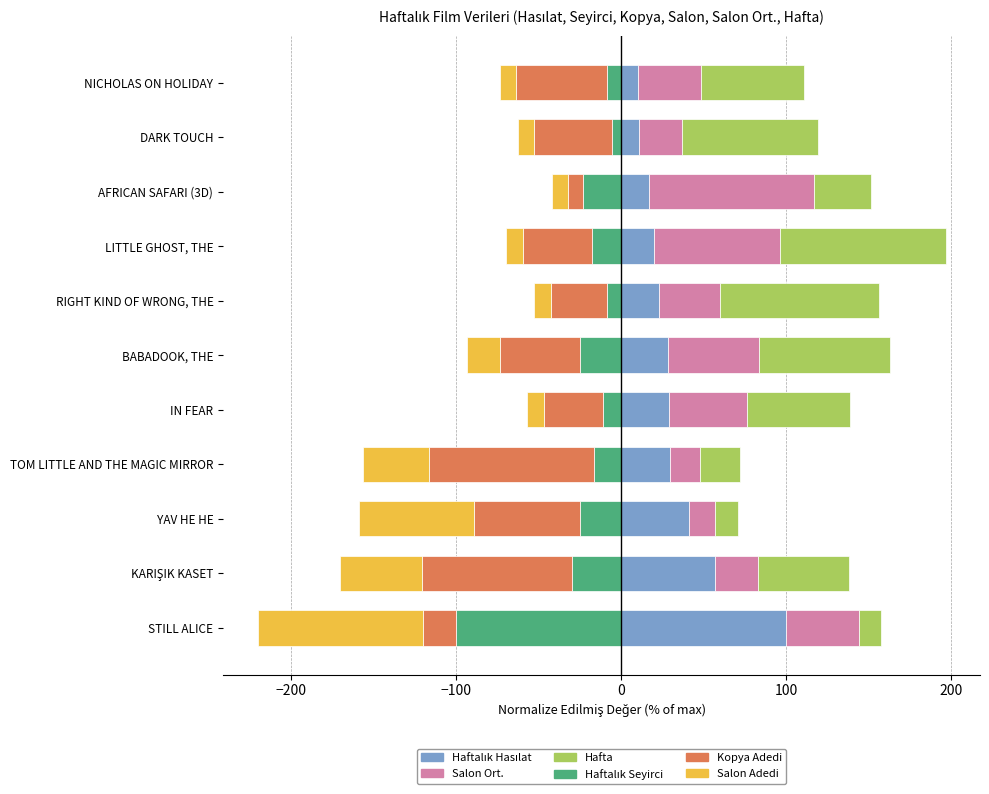

What is the sum of all Haftalık Seyirci values?

-270.9